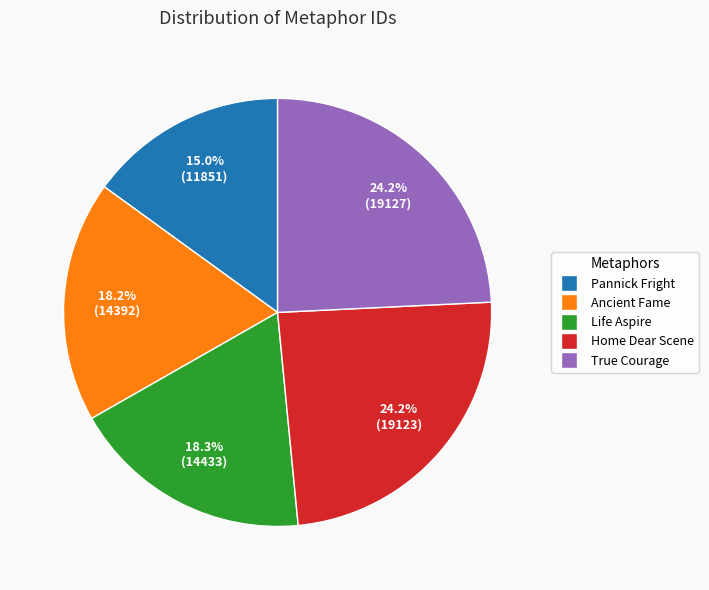

Does any single category account for the majority?

No